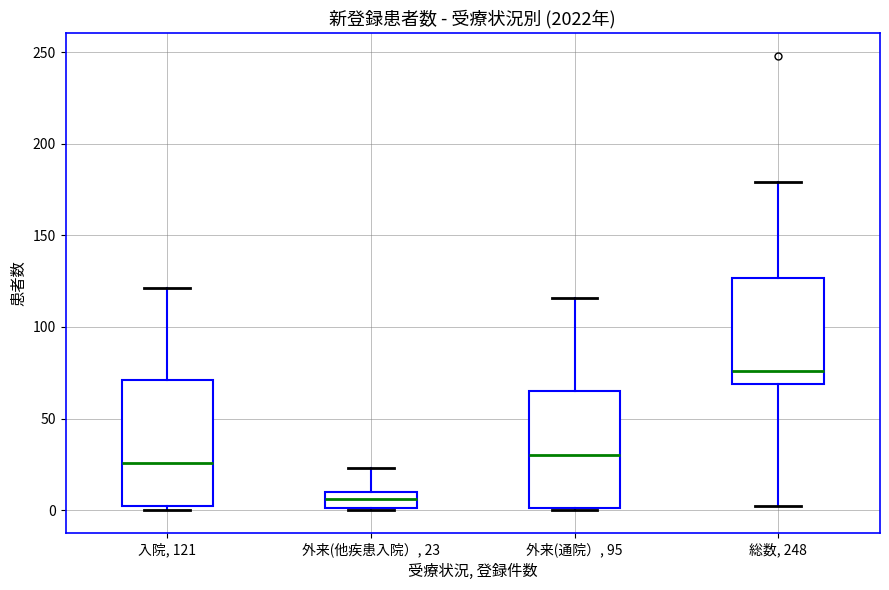

Where is the lower edge of the box for 総数, 248 on the y-axis? The values are not printed on the chart, so give them approximately, as read against the axis.

70